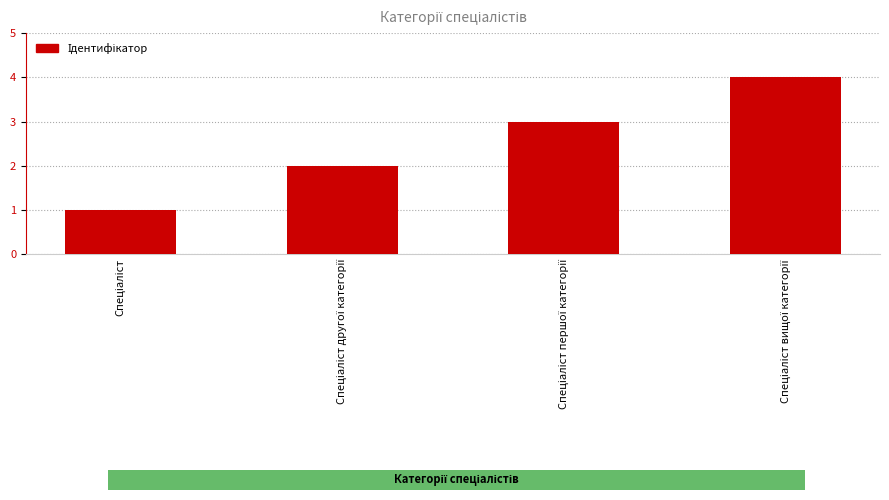

What is the difference between the maximum and minimum values?

3